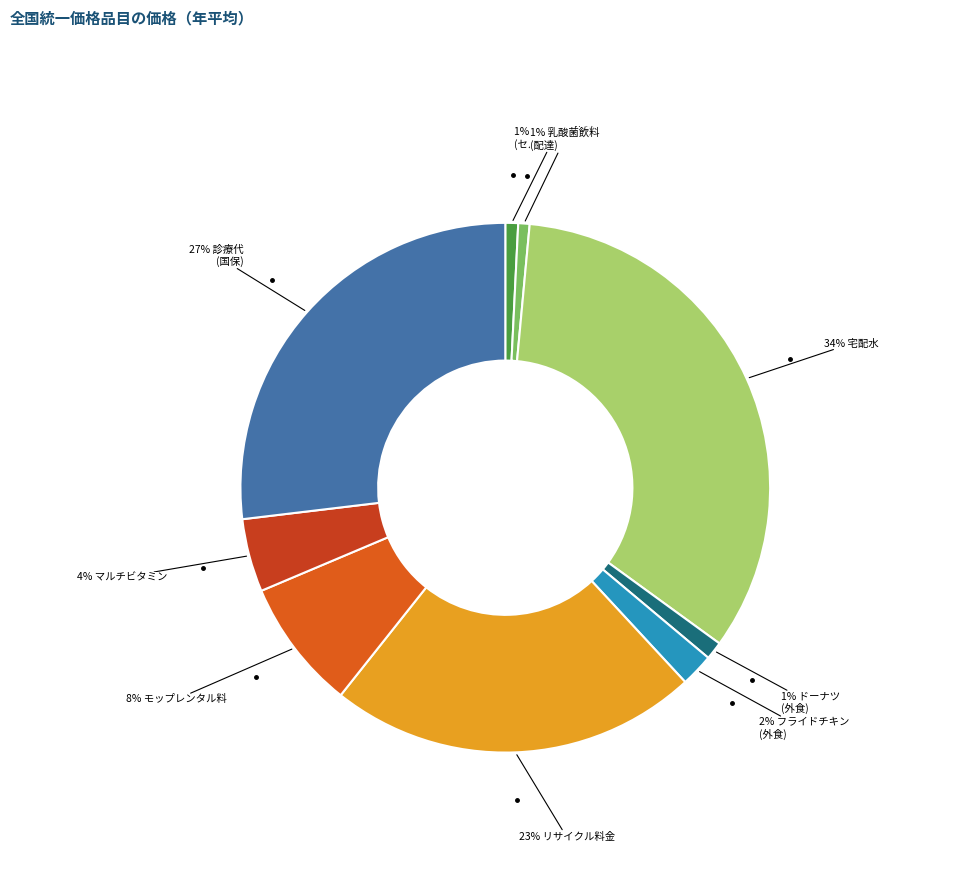

Count the number of slices in the pie.

9